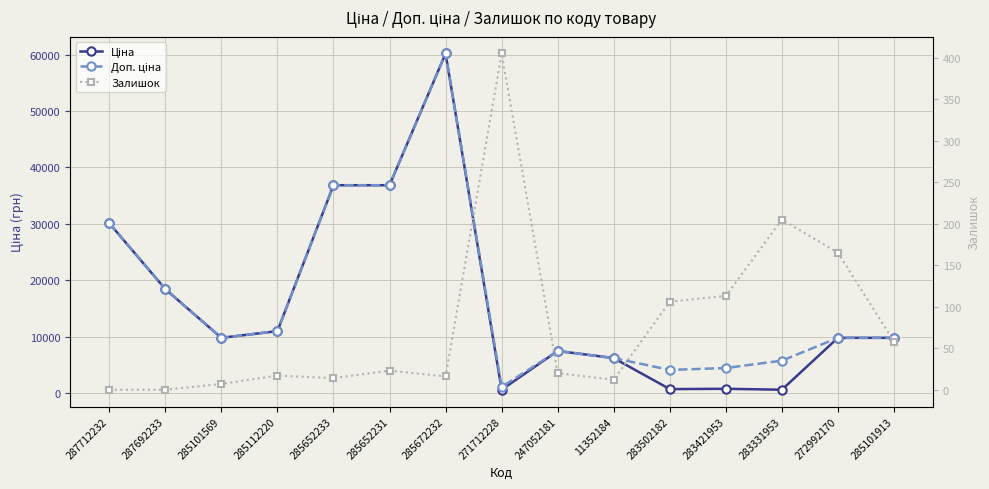

What is the total value across all series at 287712232?

60205.6